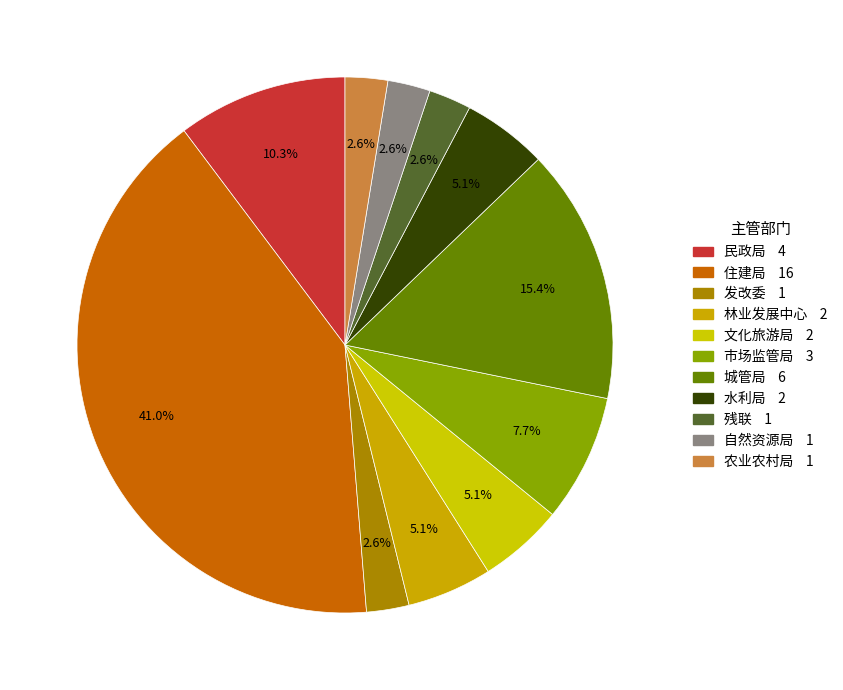

Is there a majority slice in this chart?

No